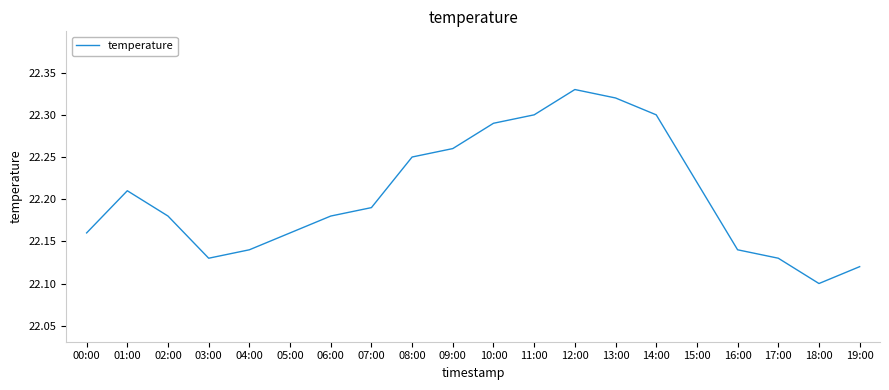

What position from the left is 09:00?

10